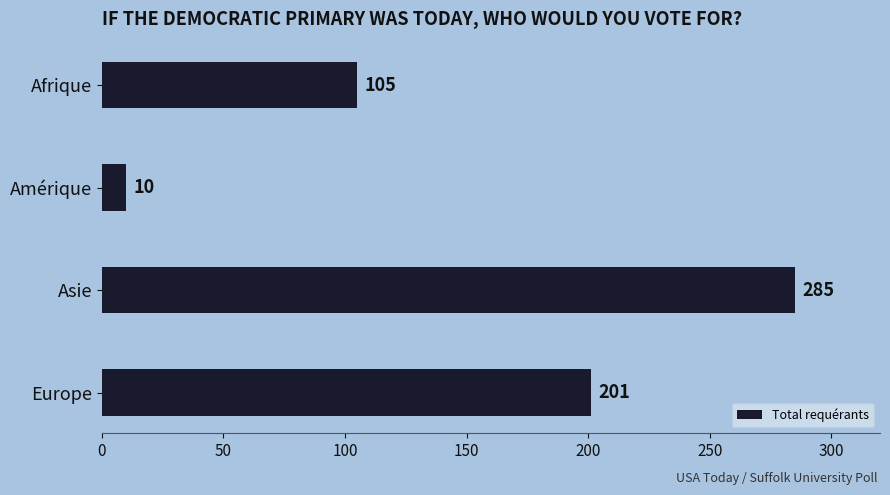

What position from the bottom is Asie?

2